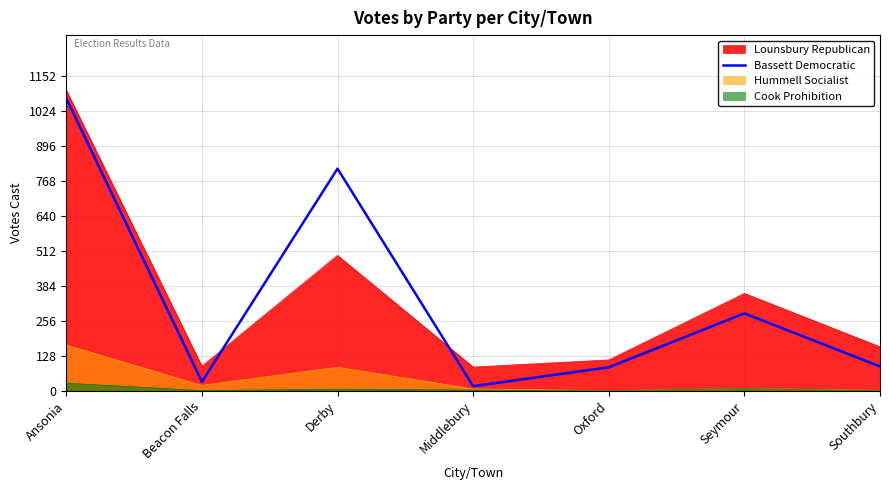

At which category does the chart reach its peak across all series?

Ansonia